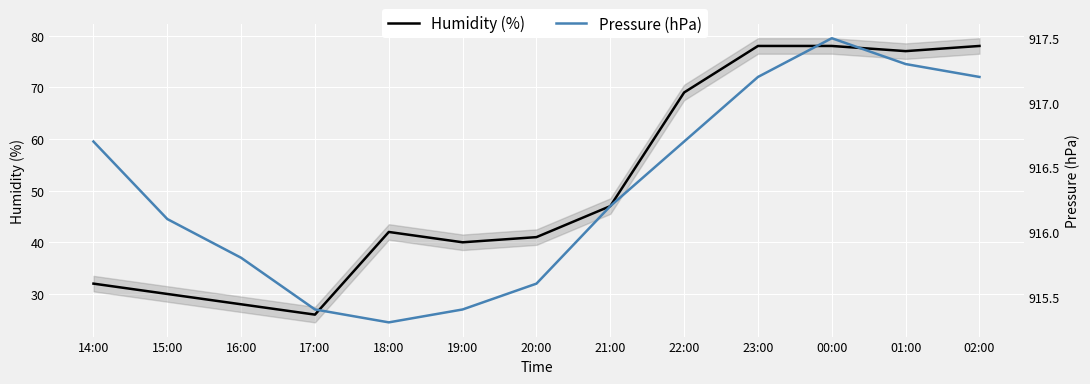

True or false: Humidity (%) and Pressure (hPa) intersect in this chart.

False